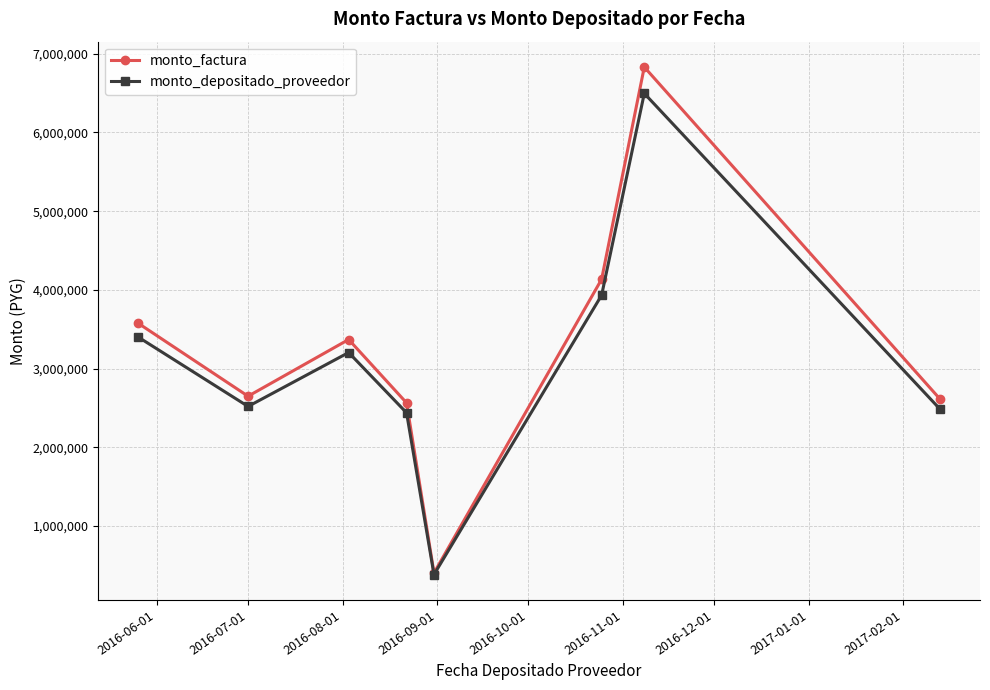

Reading right to left, extract all data points from this chart.

monto_factura: 2615000	6830000	4135000	405000	2565000	3370000	2650000	3575000
monto_depositado_proveedor: 2486818	6495205	3932309	385148	2439268	3204809	2520101	3399760